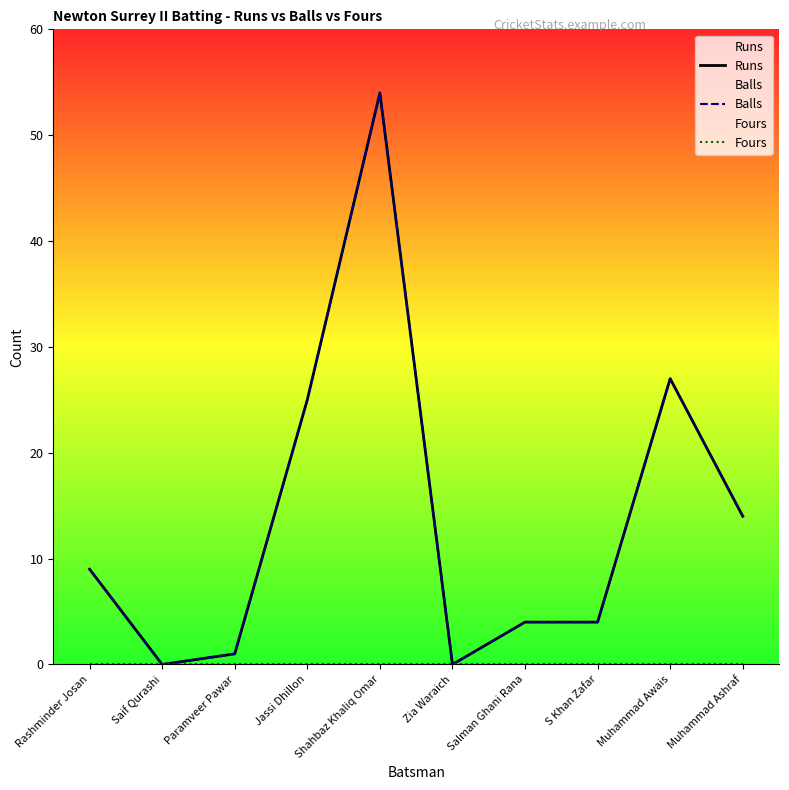

What is the sum of the Balls values at S Khan Zafar and Shahbaz Khaliq Omar?

58